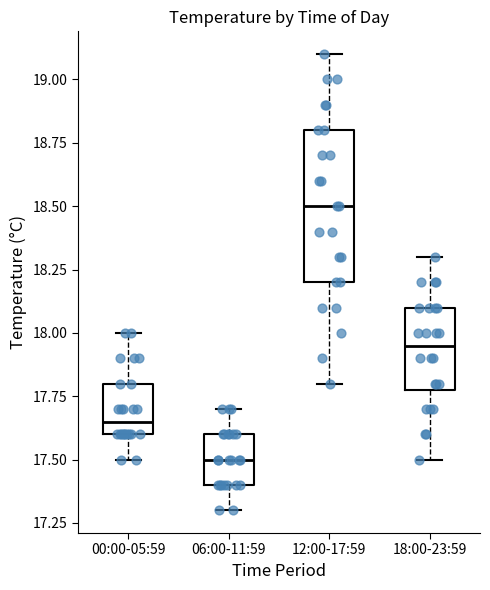

Reading left to right, read every box against the y-axis: the position of its median line, the range the box covers, and the ends of its whiskers. The values are not printed on the chart, so give them approximately, as read against the axis.

00:00-05:59: median 17.65, box 17.60 to 17.80, whiskers 17.50 to 18.00
06:00-11:59: median 17.50, box 17.40 to 17.60, whiskers 17.30 to 17.70
12:00-17:59: median 18.50, box 18.20 to 18.80, whiskers 17.80 to 19.10
18:00-23:59: median 17.95, box 17.80 to 18.10, whiskers 17.50 to 18.30